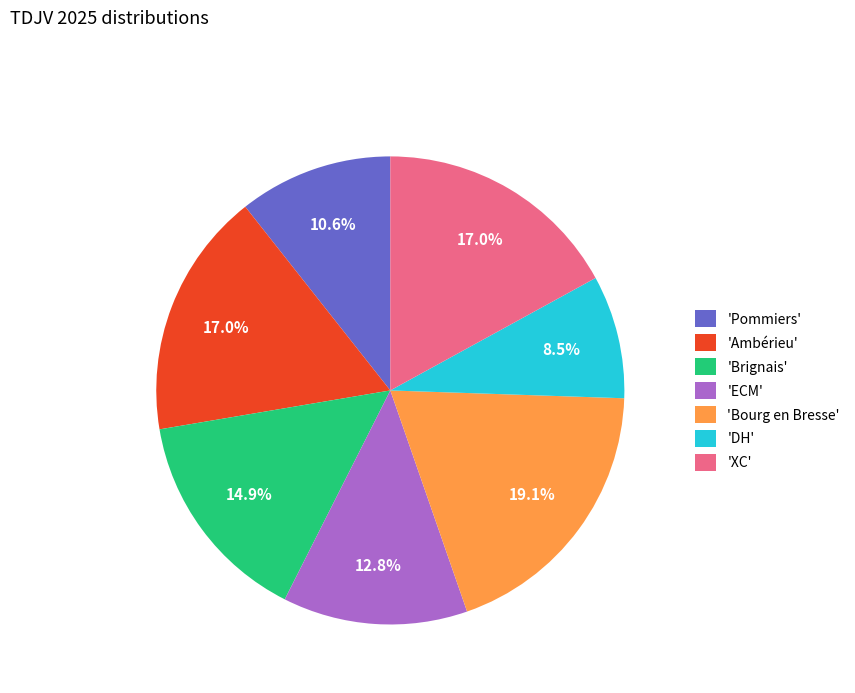

What is the largest slice in the pie chart?

'Bourg en Bresse'